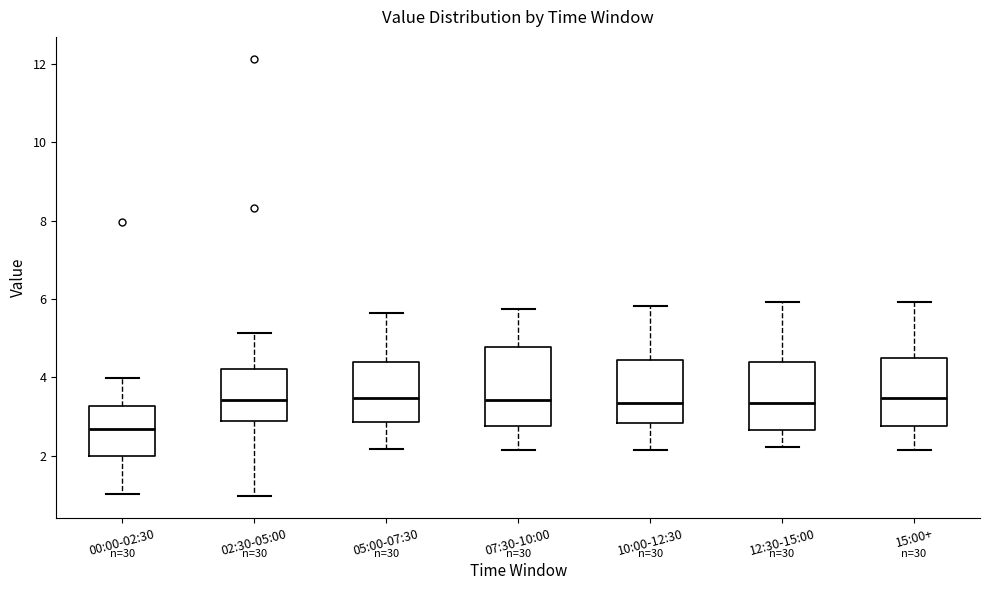

Comparing the boxes themselves (not the whiskers), which one is the tallest?

07:30-10:00